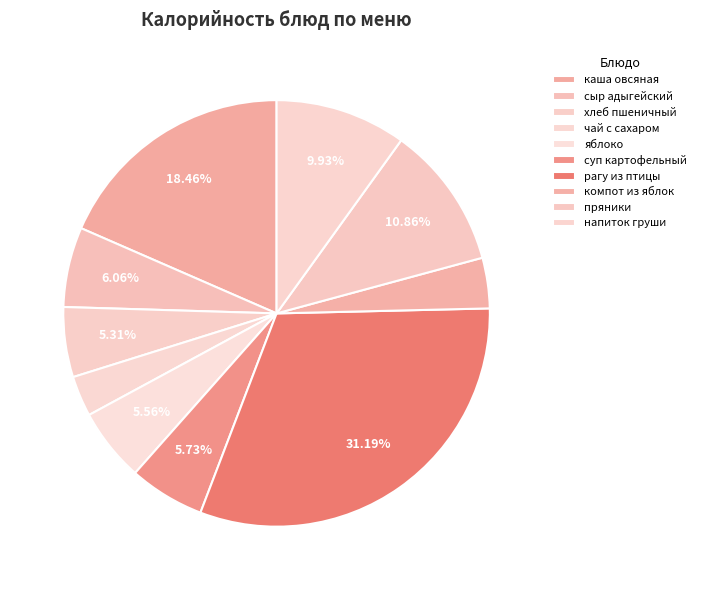

How many slices are in this pie chart?

10